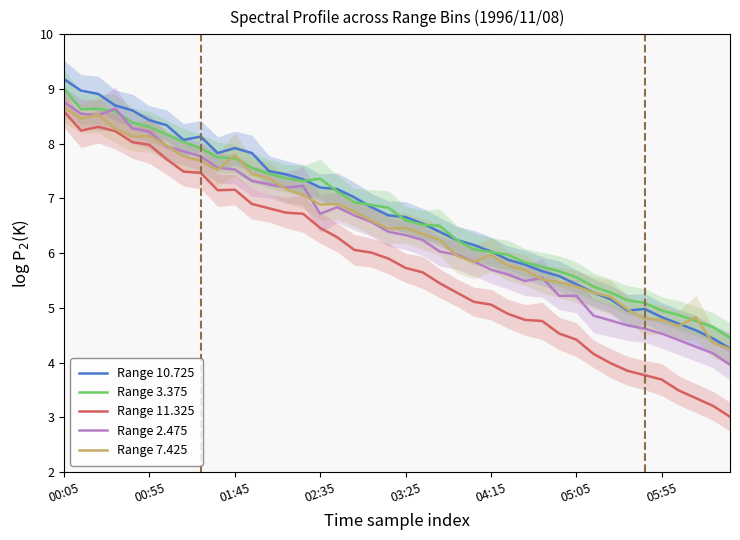

What is the difference between the Range 2.475 values at 39 and 38?

0.2